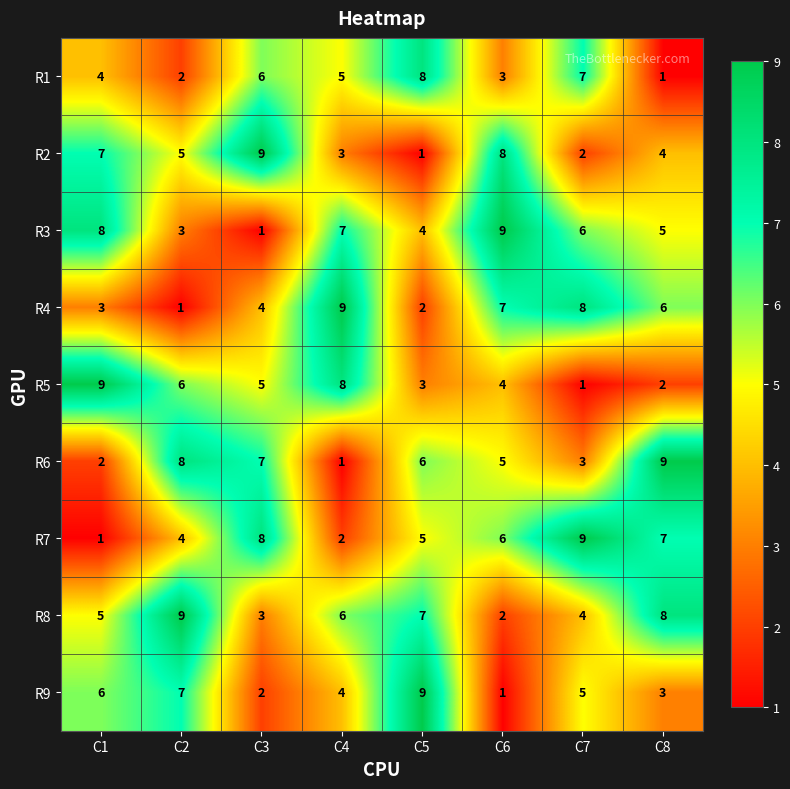

List the labels in order of R1 value, largest first.

C5, C7, C3, C4, C1, C6, C2, C8